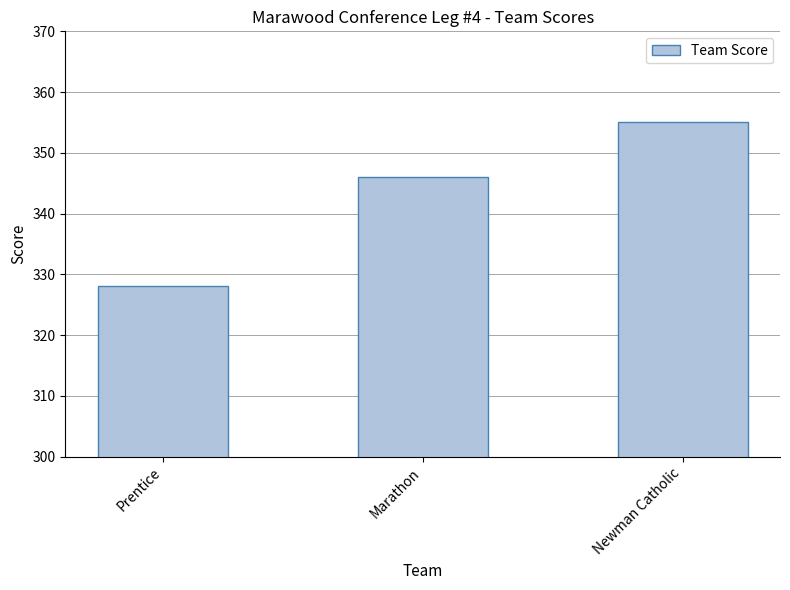

What is the average value?

343